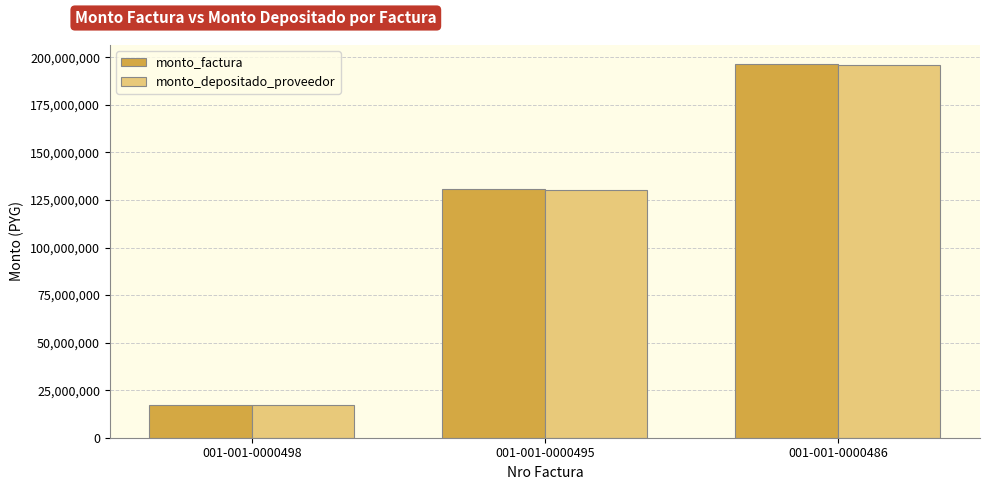

What is the value of the monto_depositado_proveedor bar at the 3rd from the left?

195934909